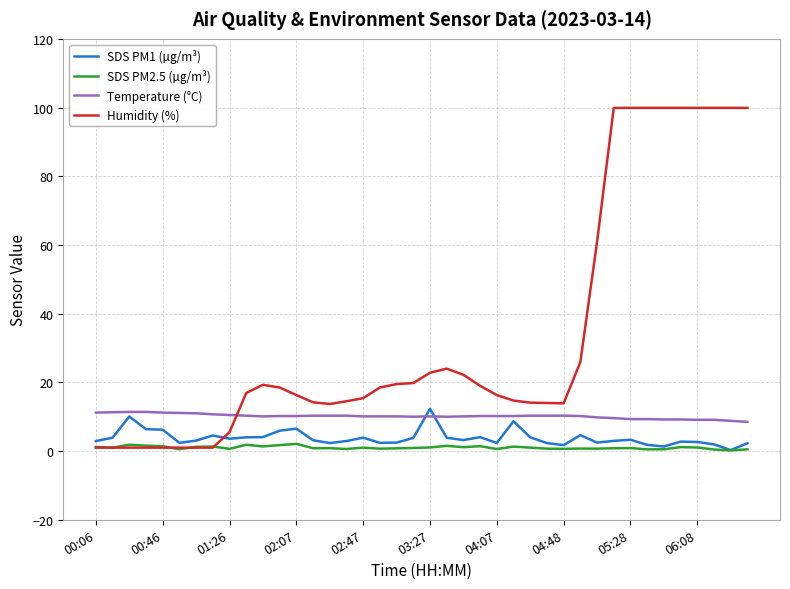

What is the highest value of the Temperature (°C) series?

11.4